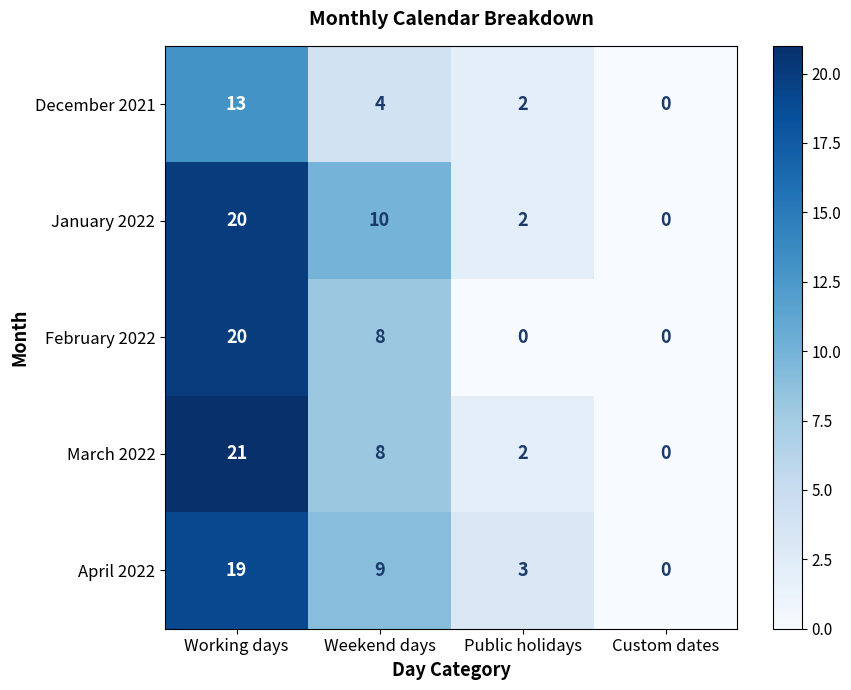

How many values in January 2022 are above zero?

3